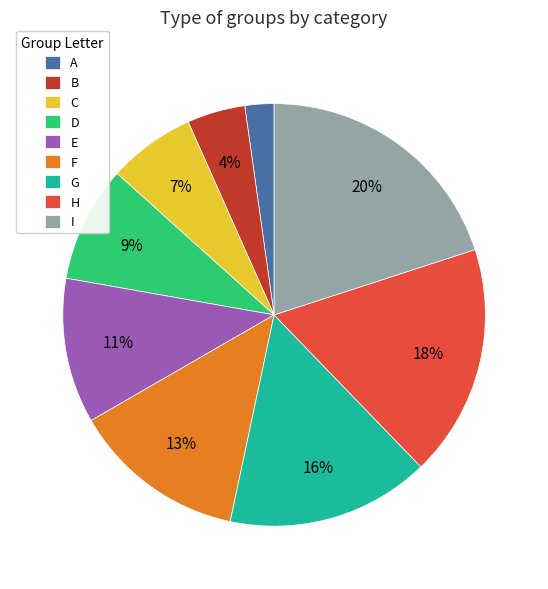

Rank the categories by value from lowest to highest.

A, B, C, D, E, F, G, H, I